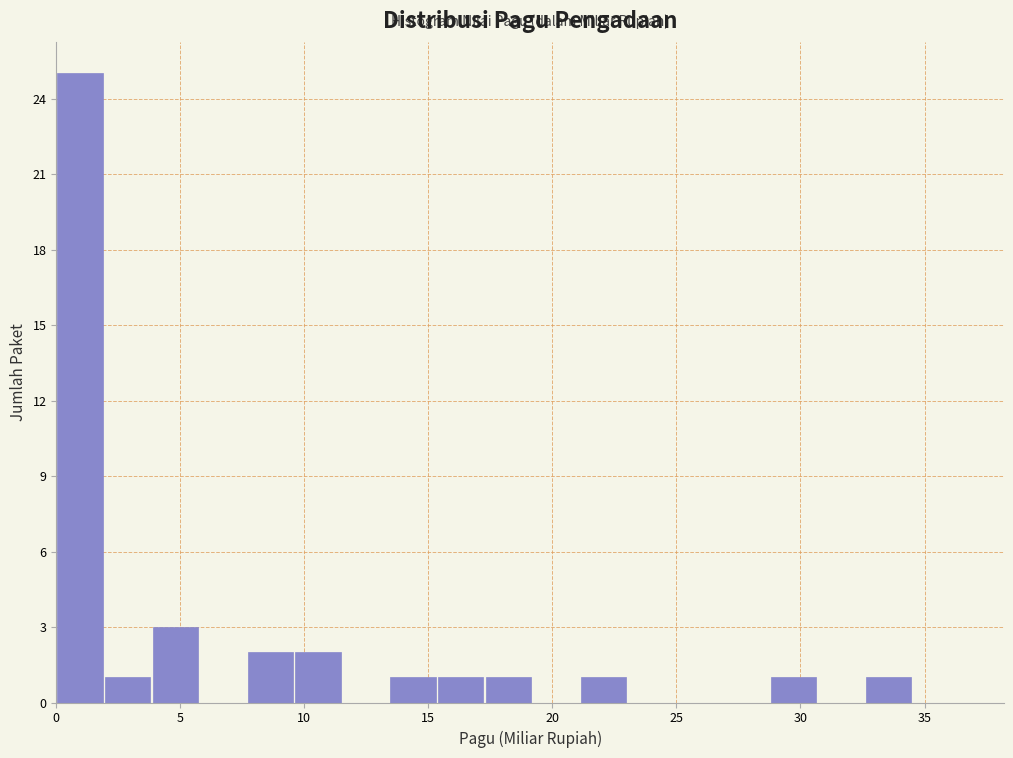

Read against the x-axis, roughly where is the centre of the tallest bar?

1.0